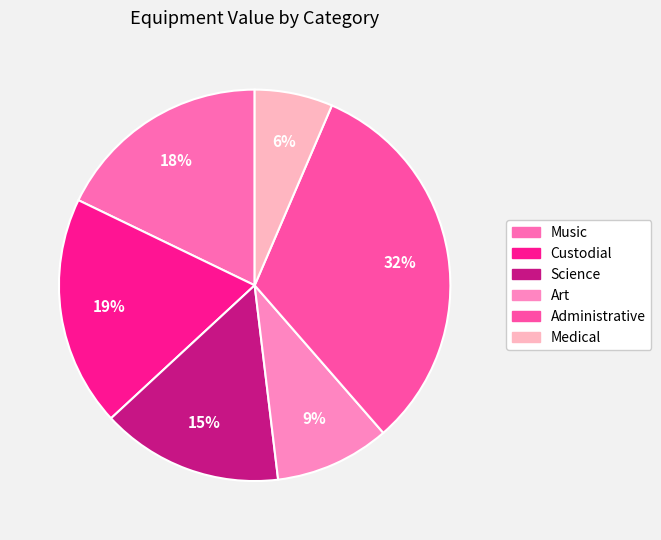

What is the ratio of the value at Medical to the value at Custodial?

0.3